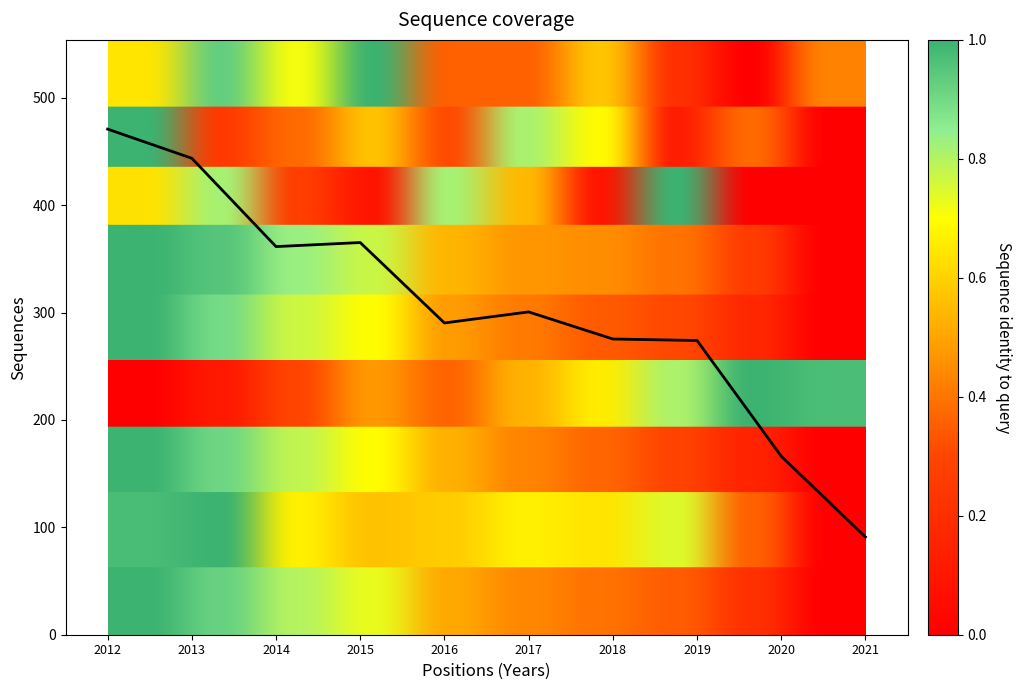

What value does the data have at 2013?

443.7